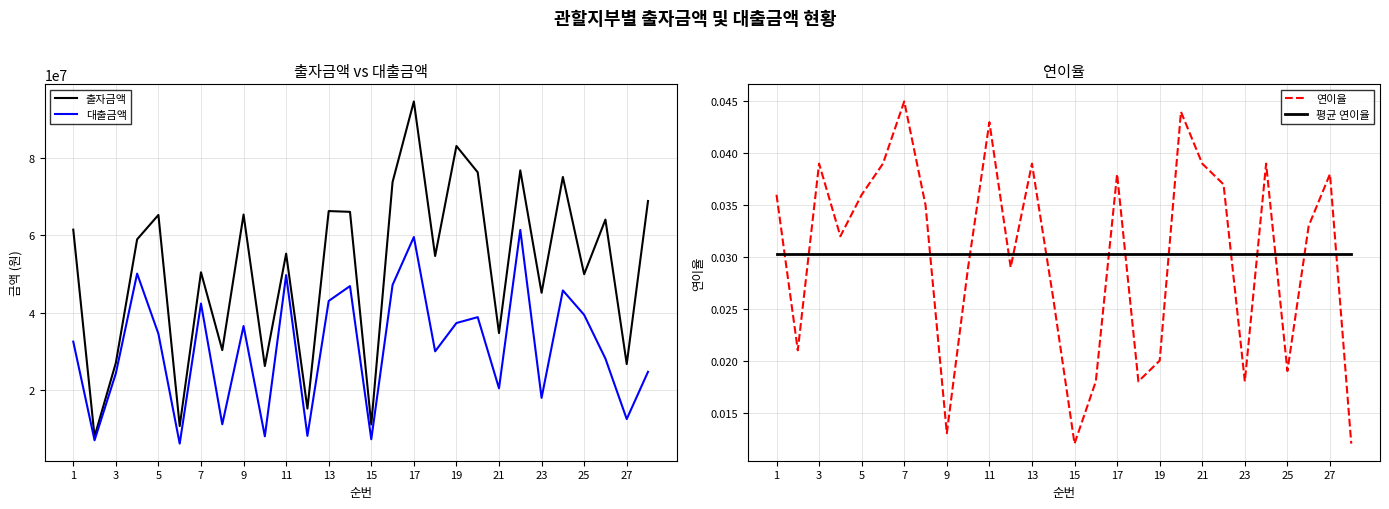

The value of 대출금액 at 11 is 16045874.3. True or false?

False